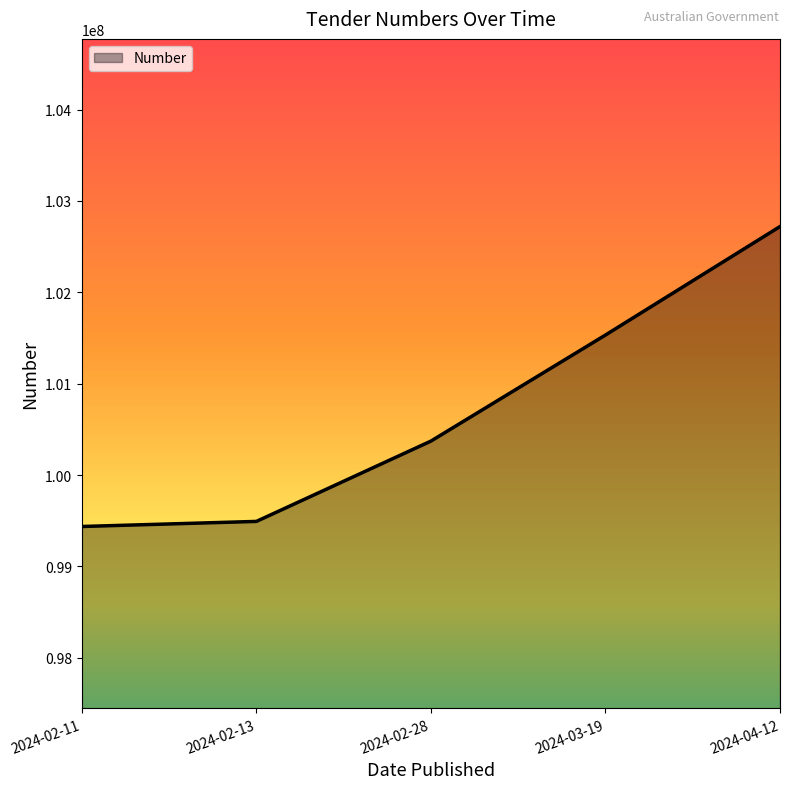

What is the sum of all values?

503552741